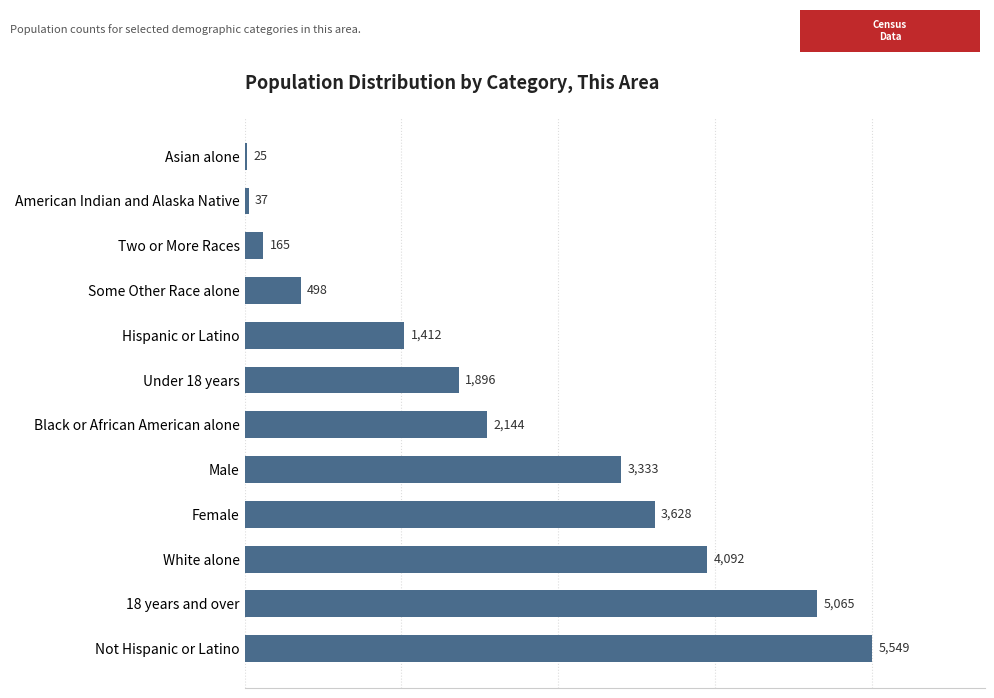

Rank the categories by value from highest to lowest.

Not Hispanic or Latino, 18 years and over, White alone, Female, Male, Black or African American alone, Under 18 years, Hispanic or Latino, Some Other Race alone, Two or More Races, American Indian and Alaska Native, Asian alone